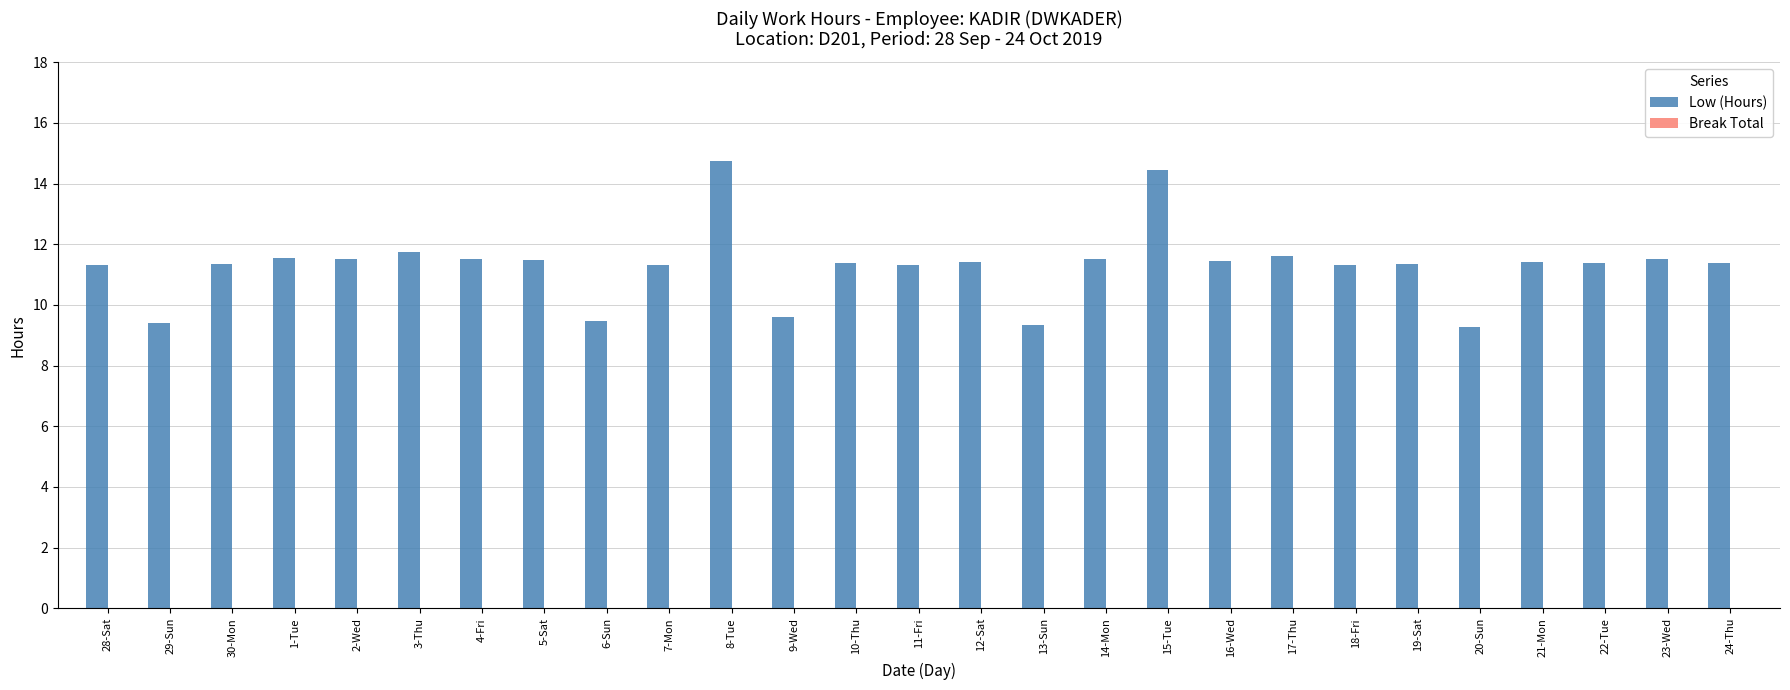

What is the minimum value shown in the chart?

9.3